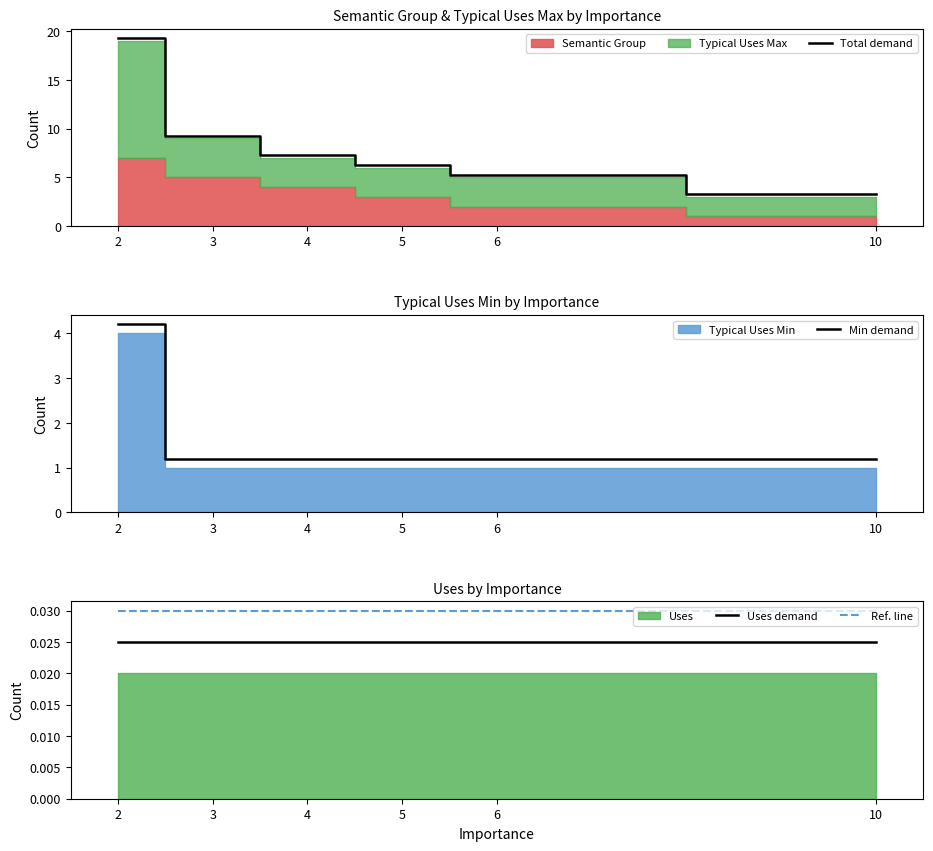

True or false: Uses demand and Total demand intersect in this chart.

False